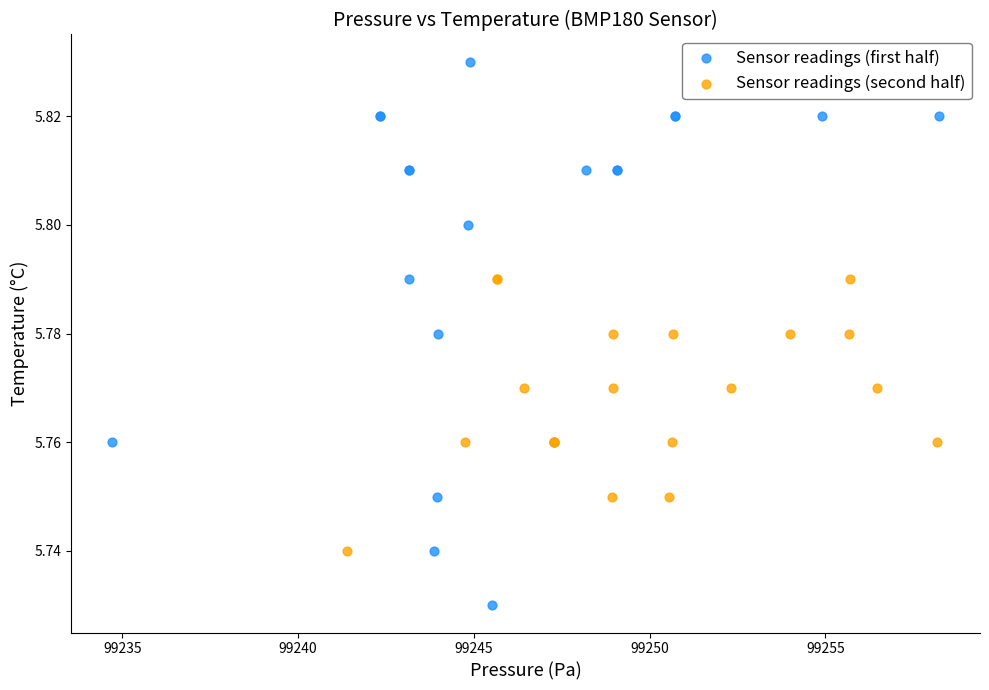

Which series contains the highest Y value?

Sensor readings (first half)